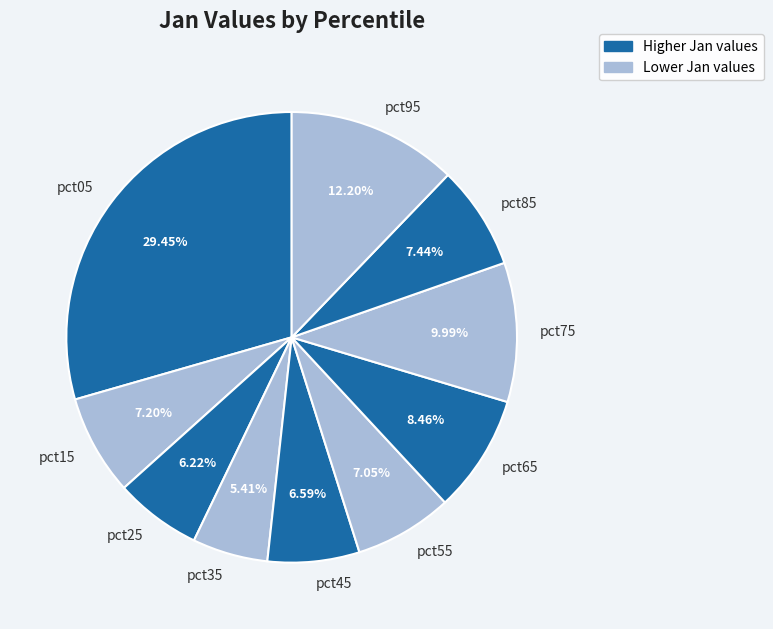

Which category has the biggest portion of the pie?

pct05